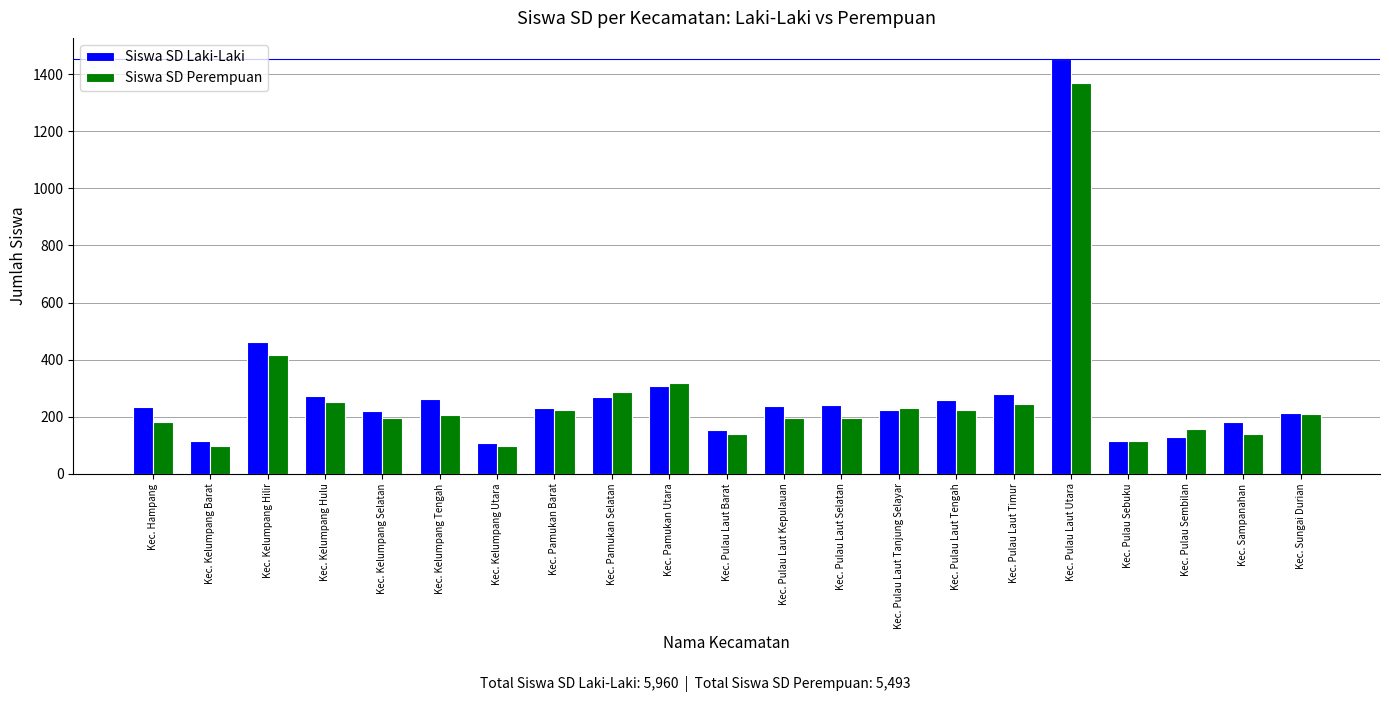

What is the difference between the highest and lowest values at Kec. Pulau Laut Kepulauan?

43